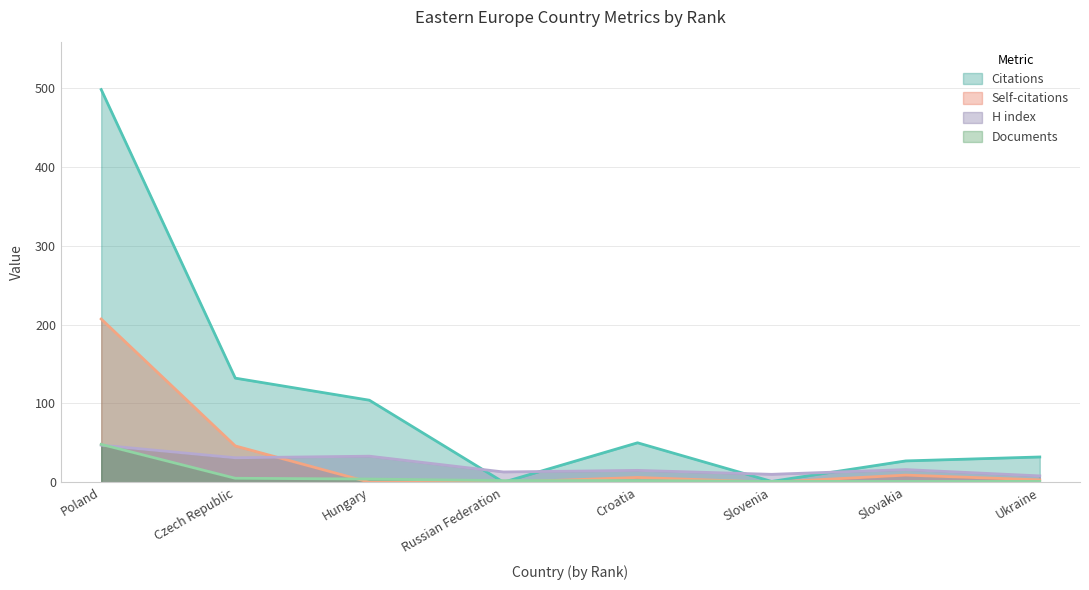

Does the chart have visible grid lines?

Yes